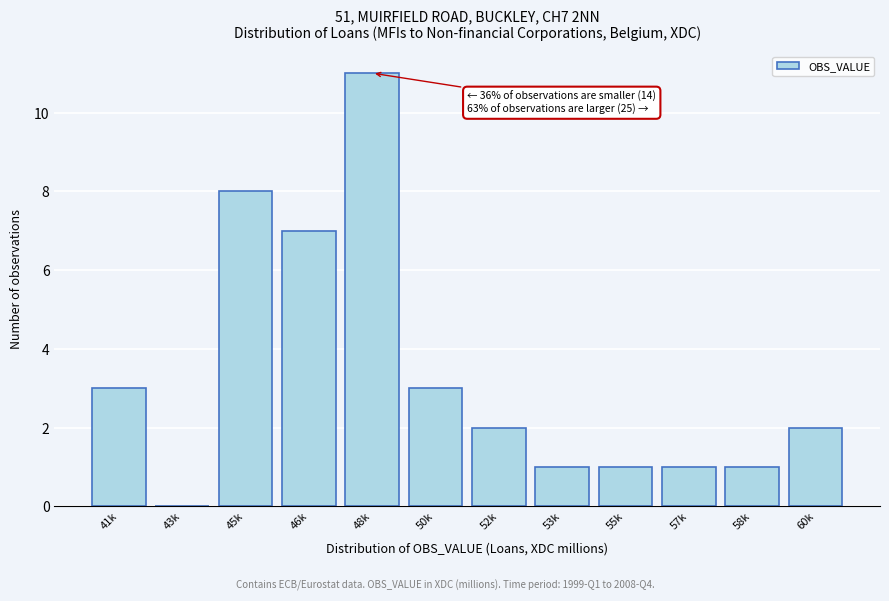

Reading left to right, transcribe all the data shown in this chart.

41k=3	43k=0	45k=8	46k=7	48k=11	50k=3	52k=2	53k=1	55k=1	57k=1	58k=1	60k=2